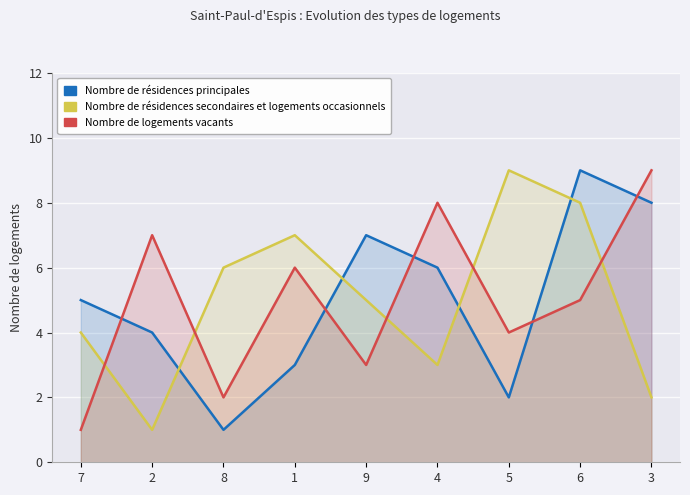

How many categories are shown in the chart?

9